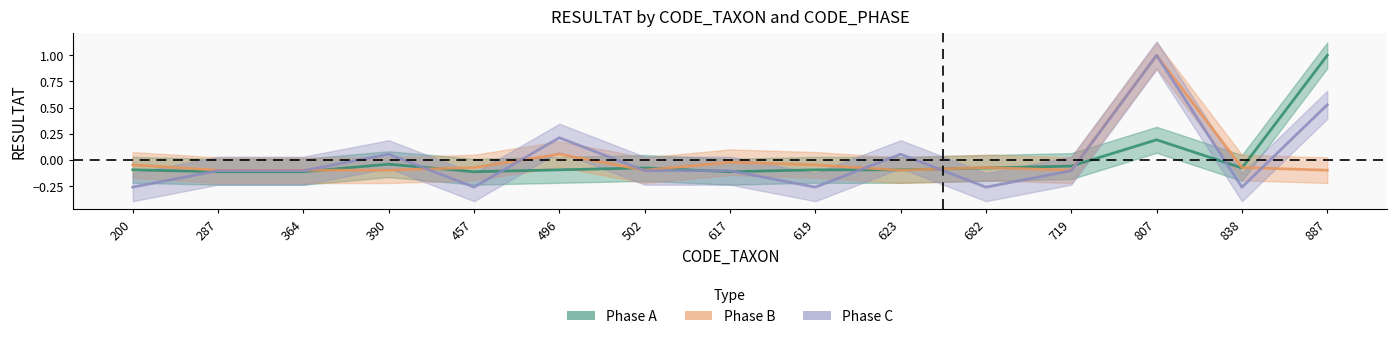

Between which two adjacent categories do Phase B and Phase A first intersect?

364 and 390